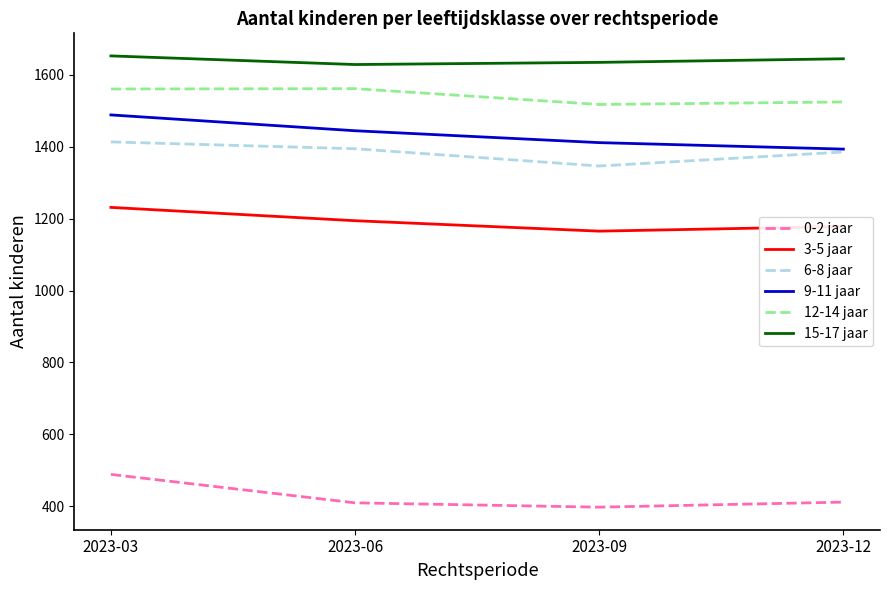

Count the 15-17 jaar values in the range 1634 to 1652.

3